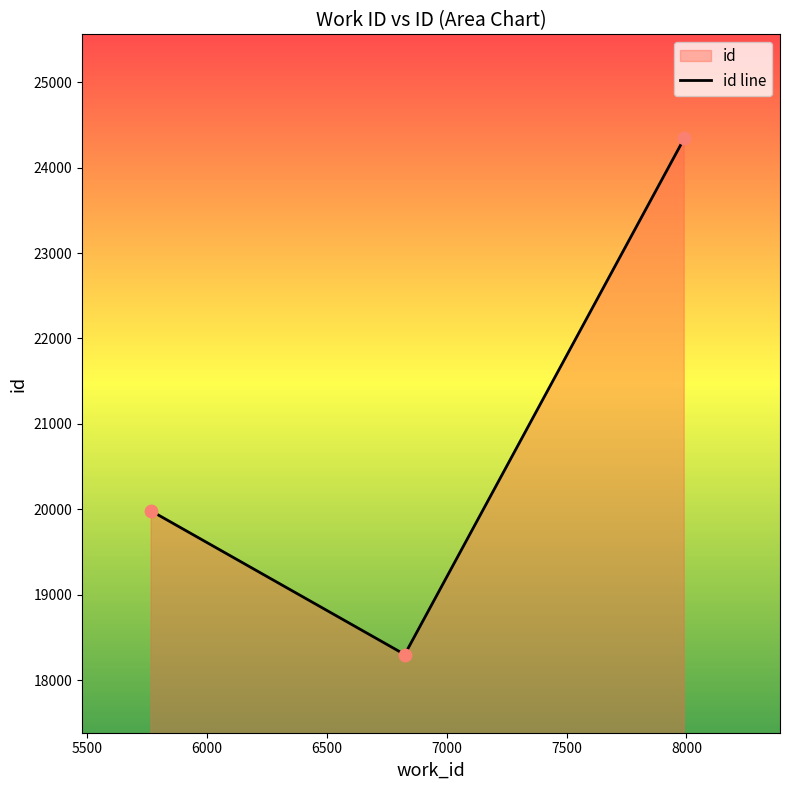

What is the minimum value shown in the chart?

18302